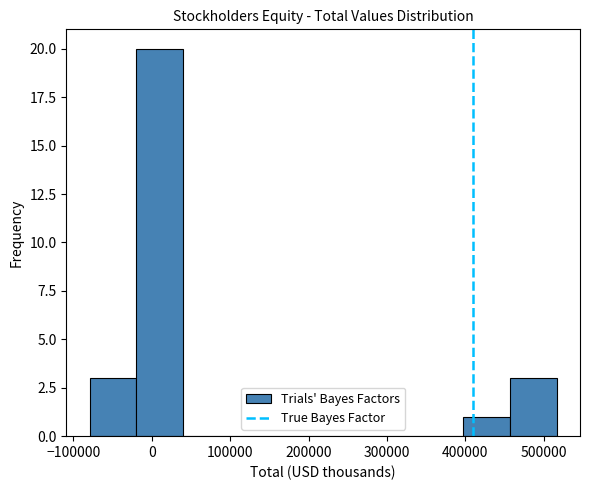

Reading left to right, list every bar in this chart as the range it spans on the x-axis followed by its height. Neither the bar edges nor the heights are printed on the chart, so give them approximately, as read against the axes.

-80000 to -20000: 3
-20000 to 40000: 20
40000 to 100000: 0
100000 to 160000: 0
160000 to 220000: 0
220000 to 280000: 0
280000 to 340000: 0
340000 to 400000: 0
400000 to 460000: 1
460000 to 520000: 3